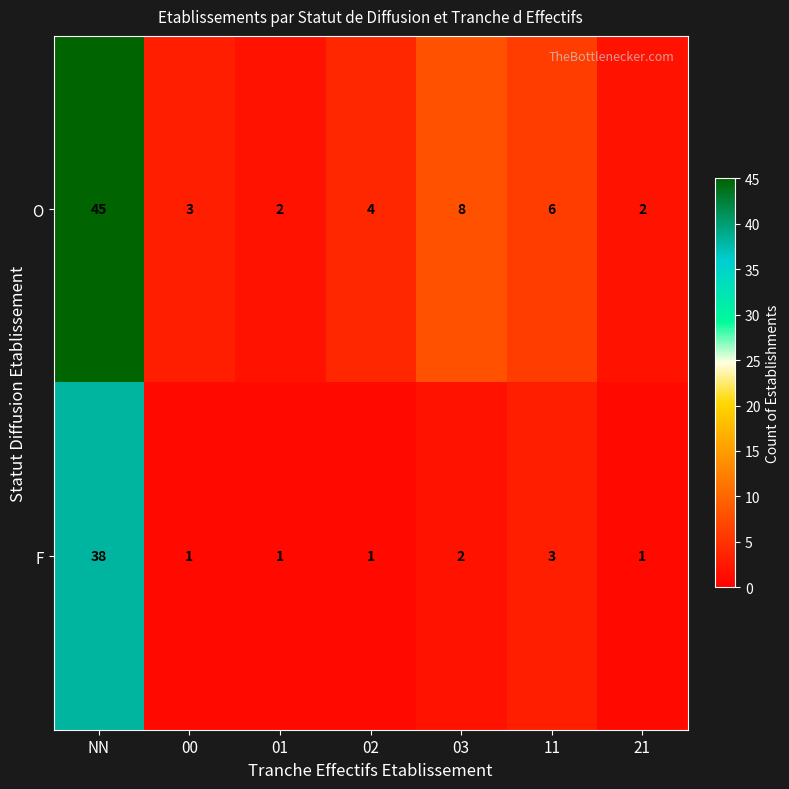

What is the difference between the maximum and minimum values in the F series?

37